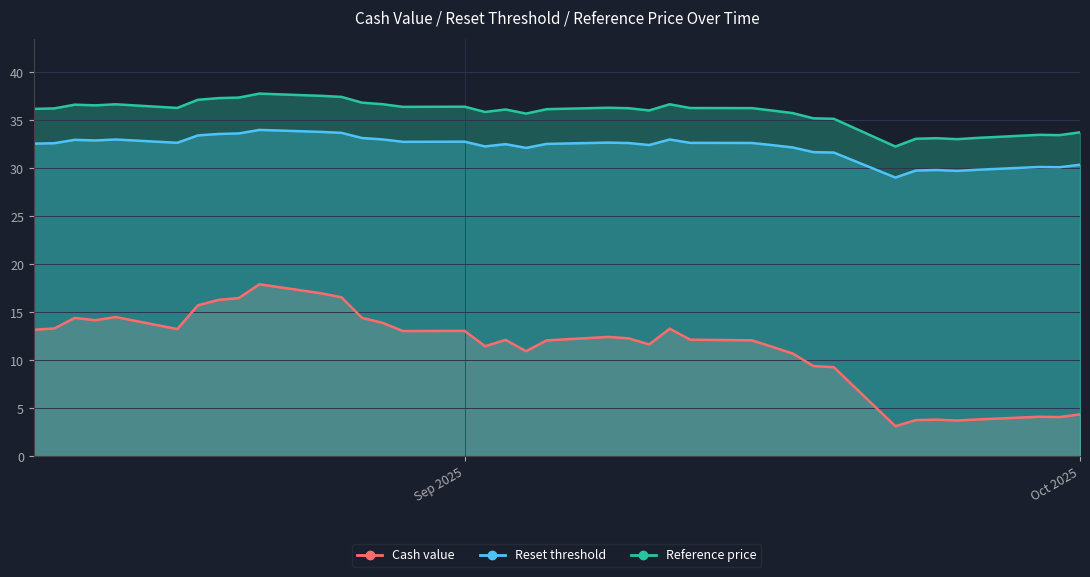

Which has a higher value, 2025-08-22 or 2025-09-02?

2025-08-22